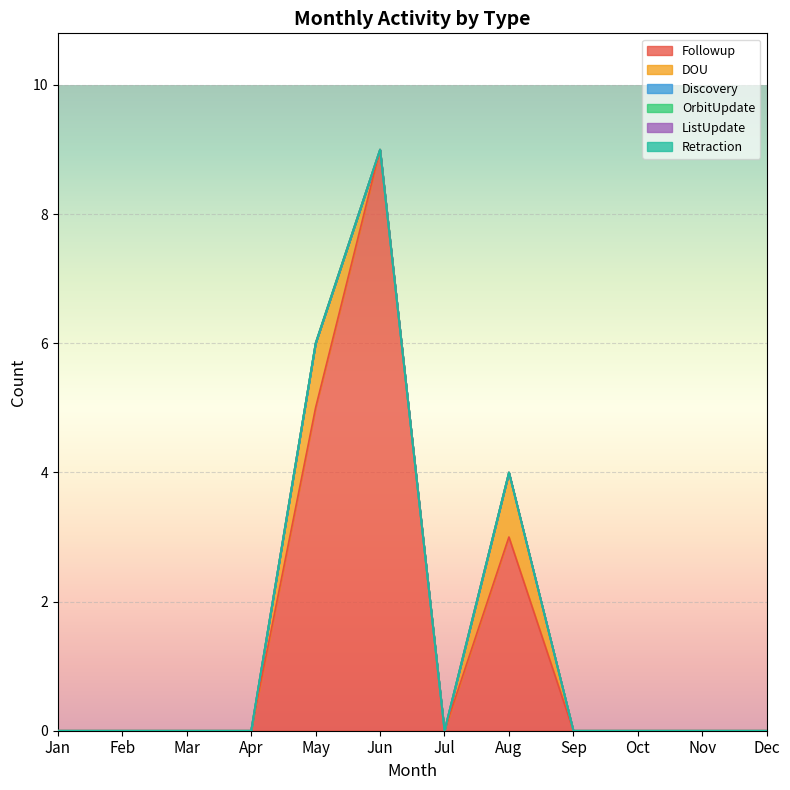

What are all the series names shown in the legend?

Followup, DOU, Discovery, OrbitUpdate, ListUpdate, Retraction